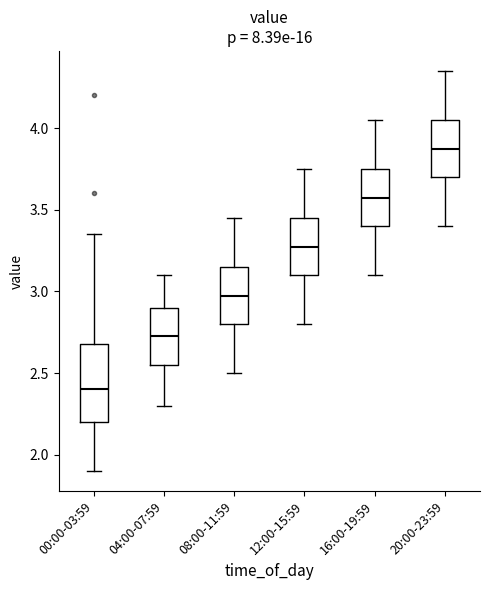

Which box has the lowest median line?

00:00-03:59